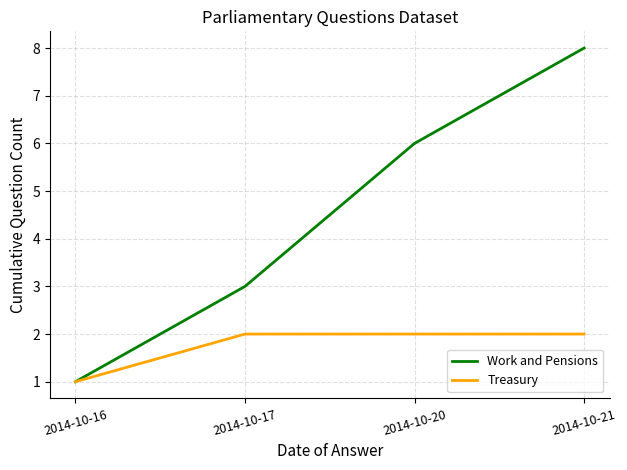

Between 2014-10-16 and 2014-10-17, which series saw the biggest shift?

Work and Pensions